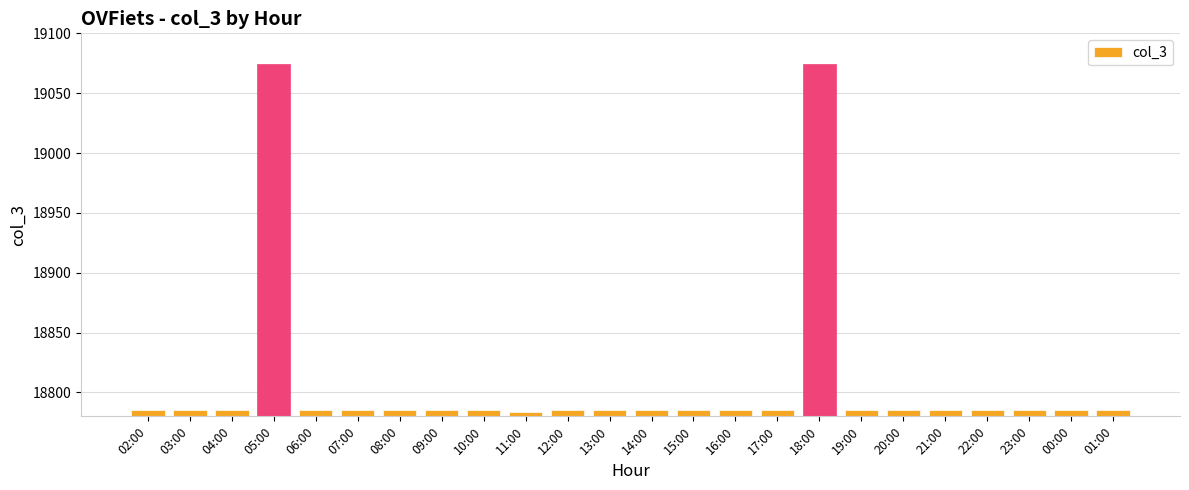

Is it true that the value at 04:00 is 18785?

True